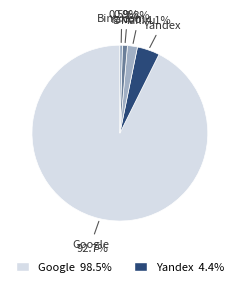

Which category has the smallest portion of the pie?

Bing.com